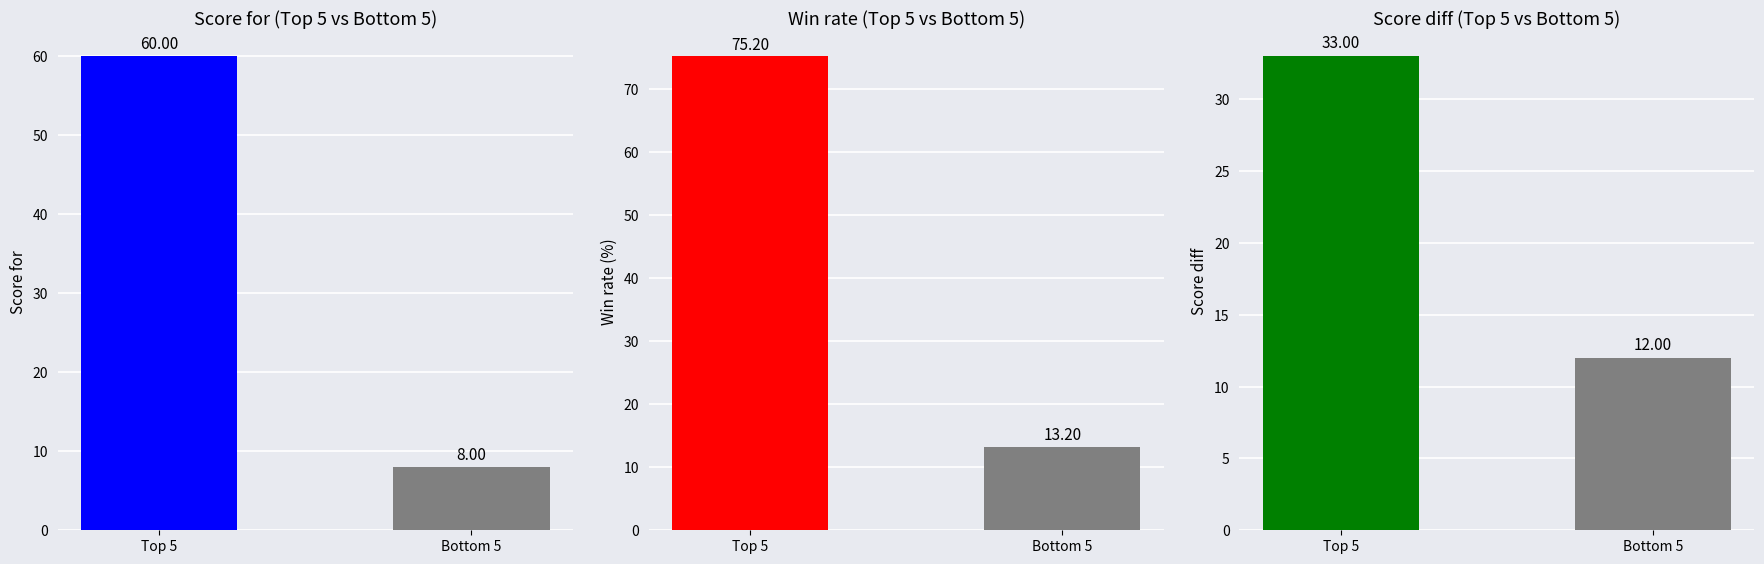

What is the average value of the Win rate series?

44.2